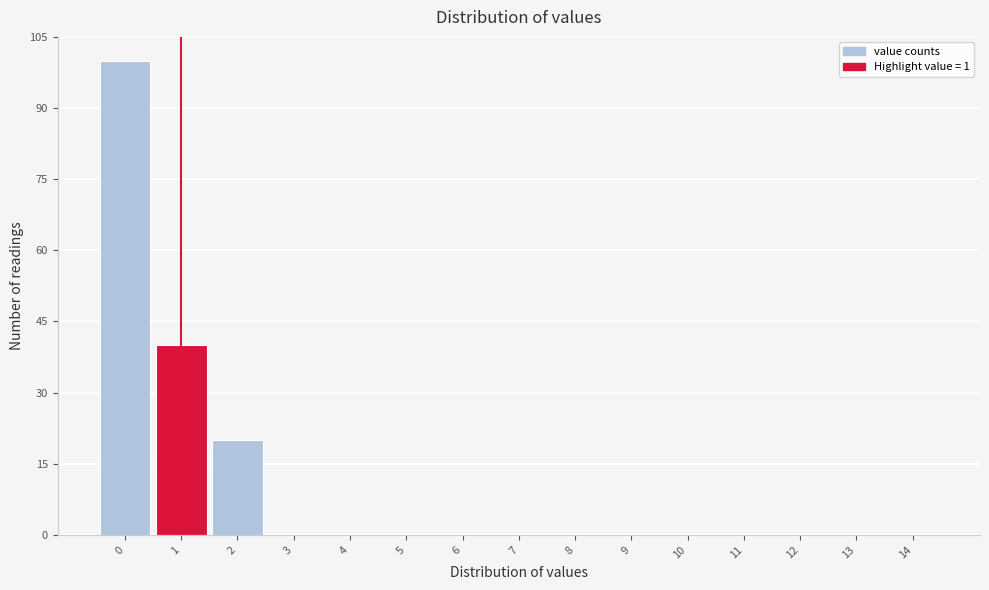

Reading left to right, extract all data points from this chart.

0=100	1=40	2=20	3=0	4=0	5=0	6=0	7=0	8=0	9=0	10=0	11=0	12=0	13=0	14=0